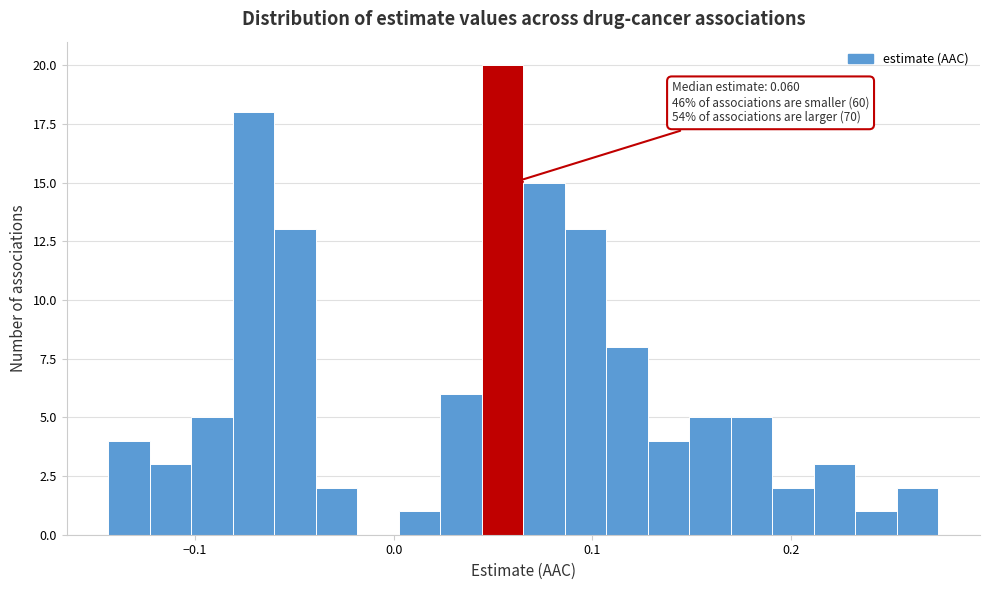

Around what value on the x-axis is the tallest bar? Give the approximate position of its centre, as read against the axis.

0.05